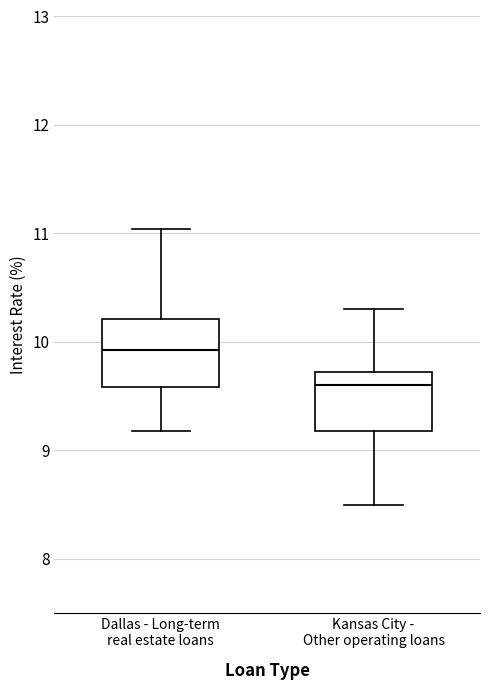

Reading left to right, read every box against the y-axis: the position of its median line, the range the box covers, and the ends of its whiskers. The values are not printed on the chart, so give them approximately, as read against the axis.

Dallas - Long-term real estate loans: median 9.9, box 9.6 to 10.2, whiskers 9.2 to 11.0
Kansas City - Other operating loans: median 9.6, box 9.2 to 9.7, whiskers 8.5 to 10.3